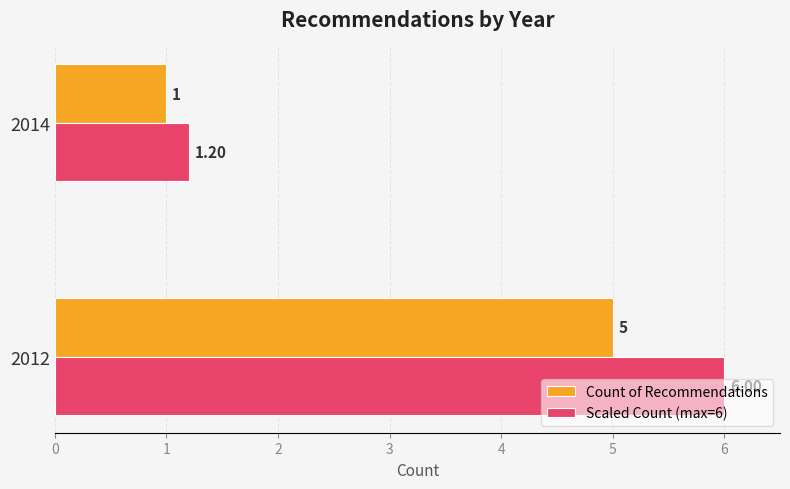

Rank the series by their average value, from highest to lowest.

Scaled Count (max=6), Count of Recommendations